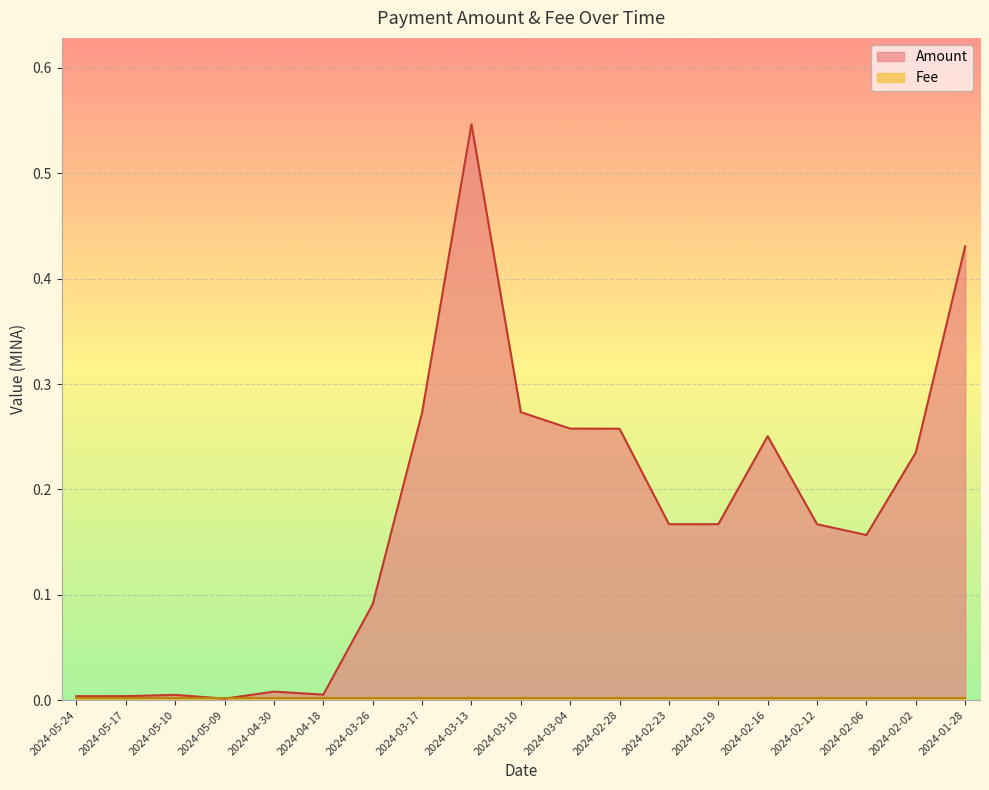

Count the number of data series in this chart.

2